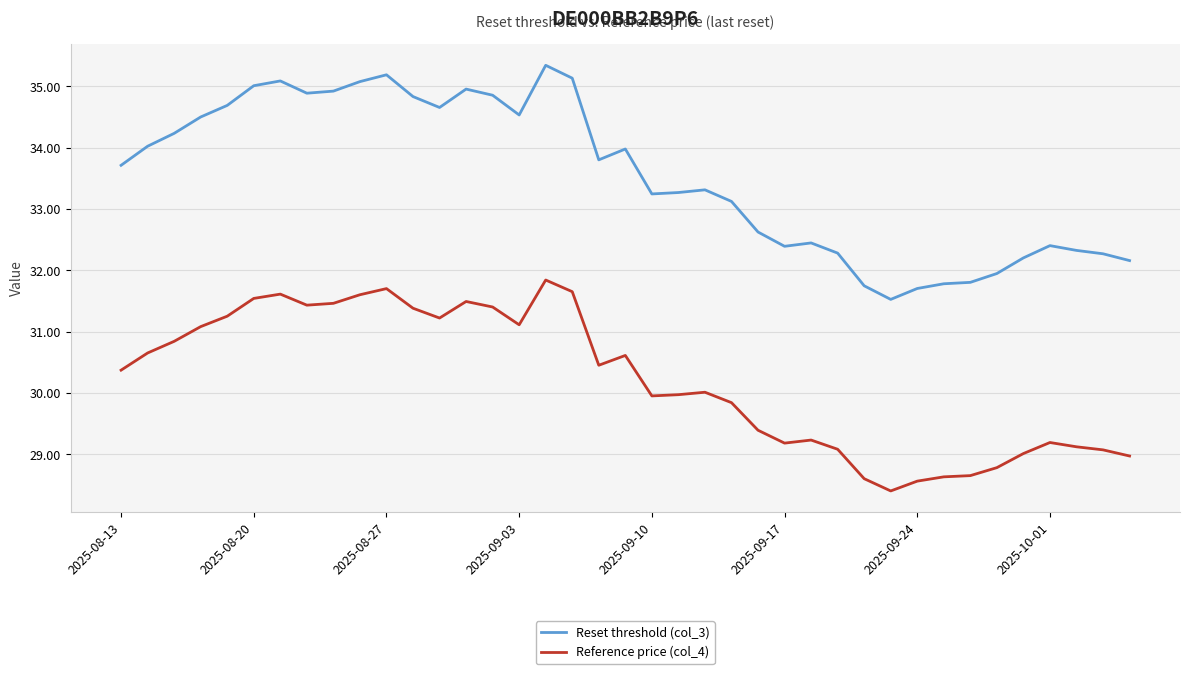

What is the difference between the maximum and minimum values in the Reset threshold (col_3) series?

3.8